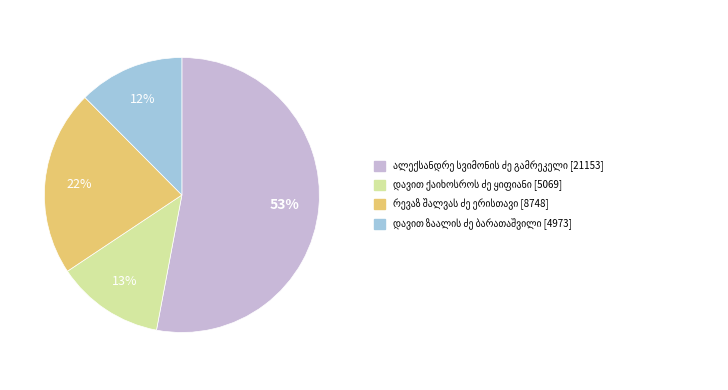

Is there any slice that represents more than half of the pie?

Yes